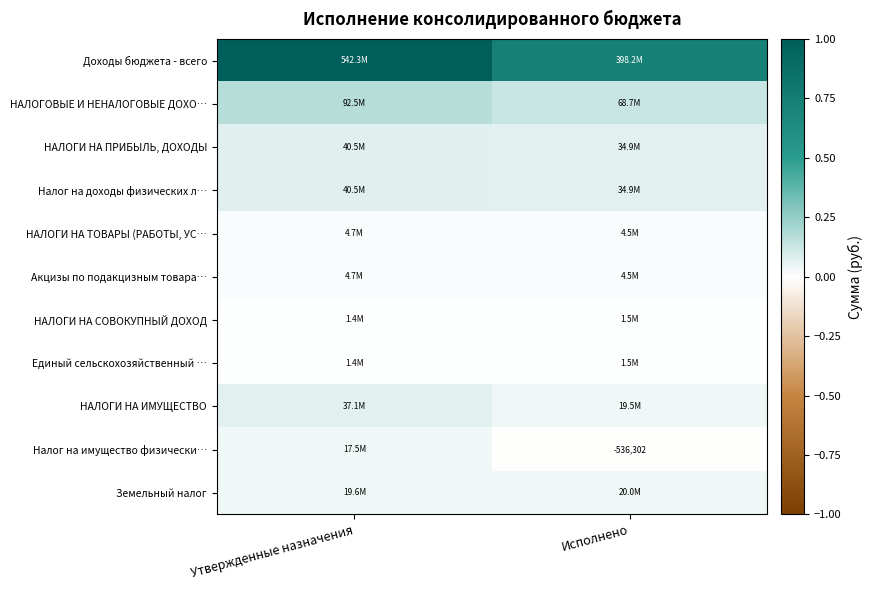

How many series are shown in this chart?

11